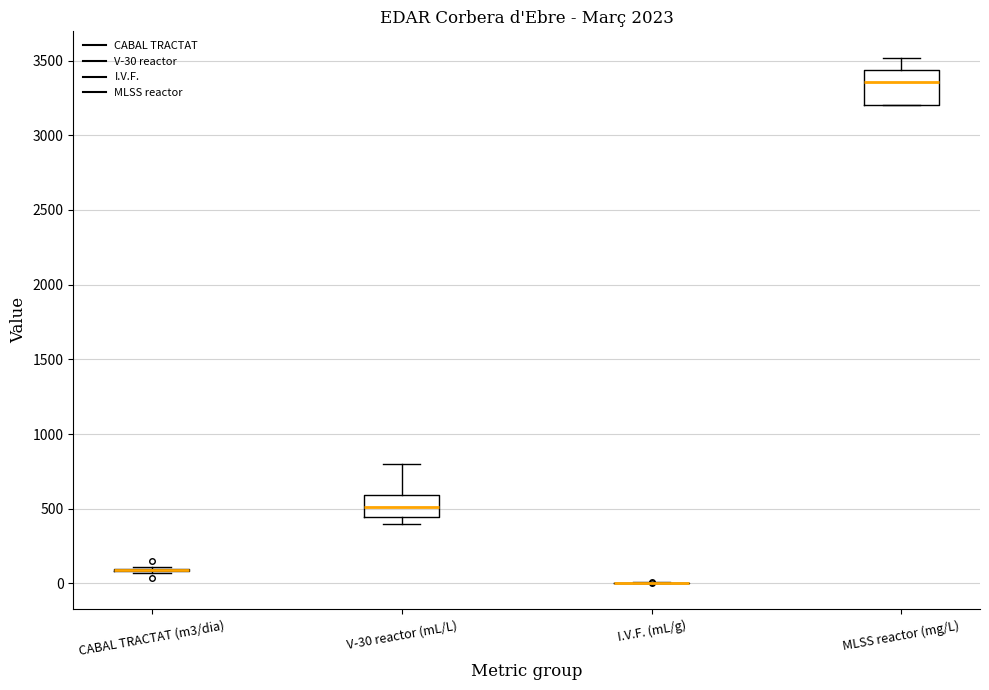

Which box is the tallest, from its lower edge to its upper edge?

MLSS reactor (mg/L)